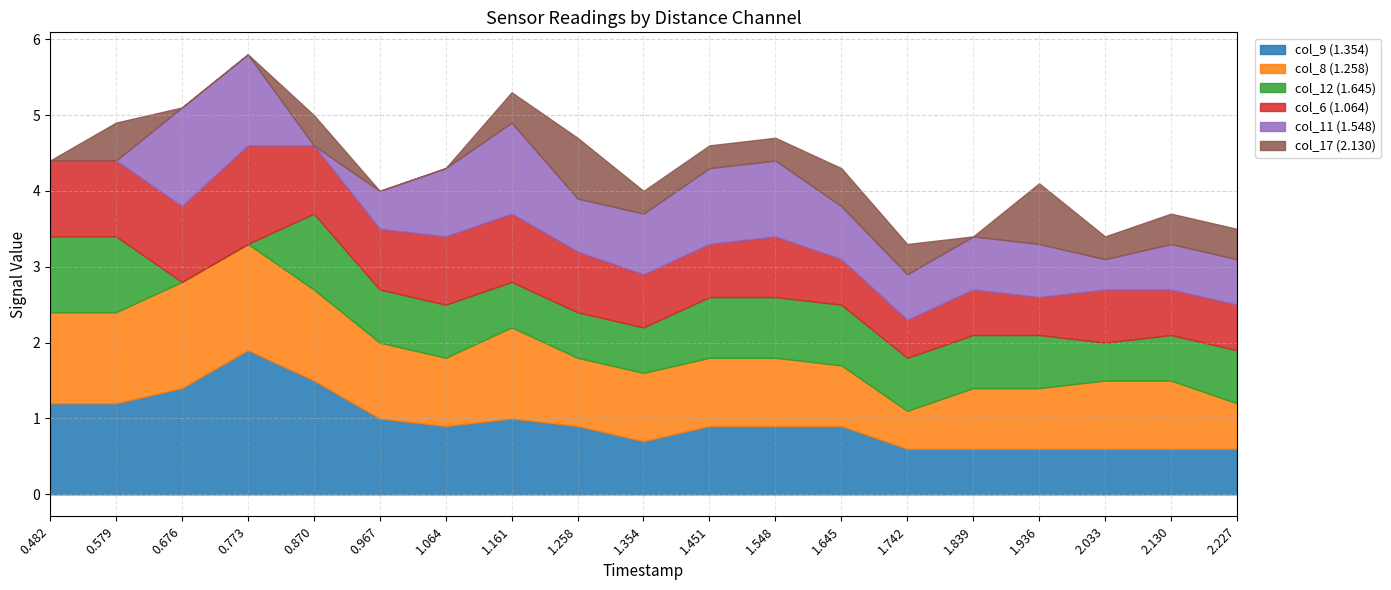

True or false: col_12 (1.645) has a value of 0.8 at 1.548.

True